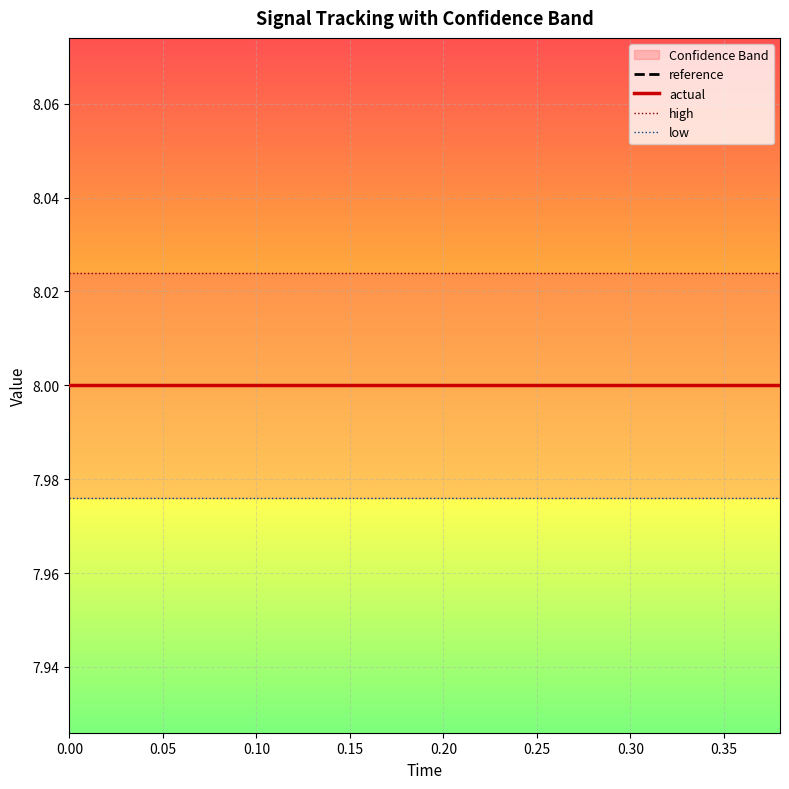

Is it true that high equals 8.0 at 0.15?

True